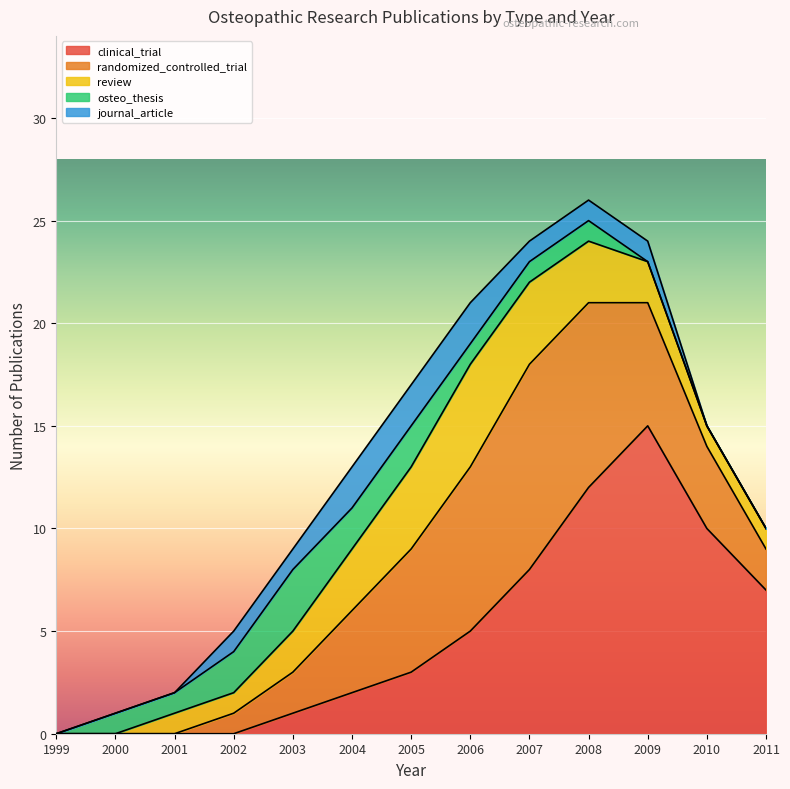

What is the difference between the osteo_thesis values at 2000 and 2010?

1